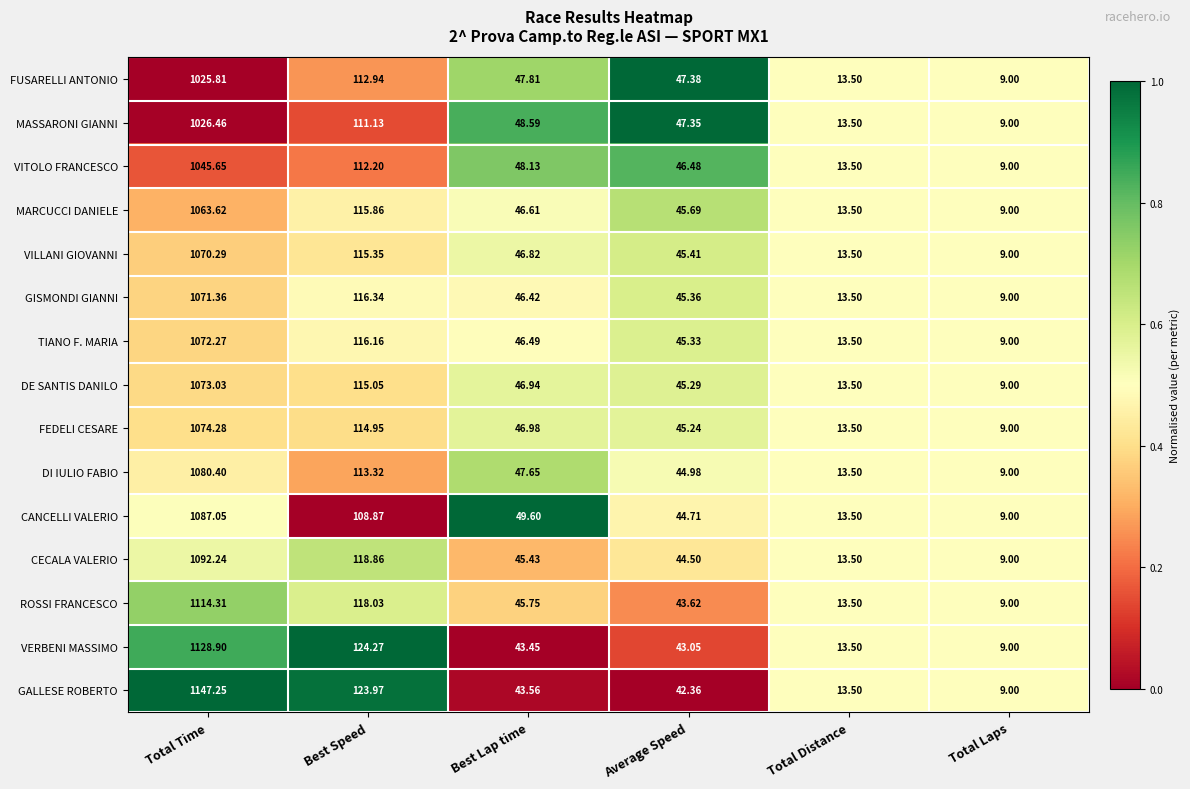

At which label is VITOLO FRANCESCO closest to 527?

Best Speed